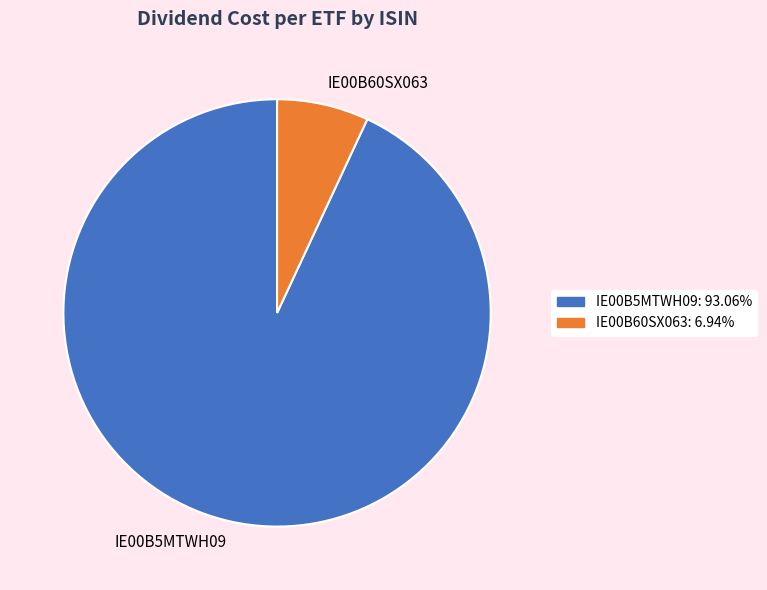

Which category has the biggest portion of the pie?

IE00B5MTWH09